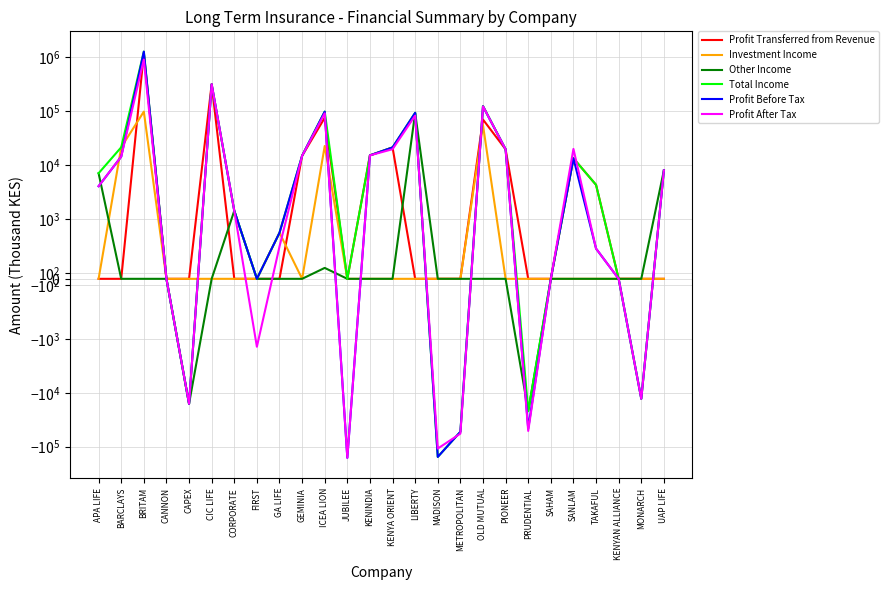

Reading left to right, what are all the values shown in this chart?

Profit Transferred from Revenue: APA LIFE=0	BARCLAYS=0	BRITAM=1156448	CANNON=0	CAPEX=0	CIC LIFE=311468	CORPORATE=0	FIRST=0	GA LIFE=0	GEMINIA=14729	ICEA LION=74536	JUBILEE=0	KENINDIA=15000	KENYA ORIENT=21044	LIBERTY=0	MADISON=0	METROPOLITAN=0	OLD MUTUAL=69111	PIONEER=19394	PRUDENTIAL=0	SAHAM=0	SANLAM=13229	TAKAFUL=4265	KENYAN ALLIANCE=0	MONARCH=0	UAP LIFE=0
Investment Income: APA LIFE=0	BARCLAYS=21176	BRITAM=97025	CANNON=0	CAPEX=0	CIC LIFE=0	CORPORATE=0	FIRST=0	GA LIFE=768	GEMINIA=0	ICEA LION=22366	JUBILEE=0	KENINDIA=0	KENYA ORIENT=0	LIBERTY=0	MADISON=0	METROPOLITAN=0	OLD MUTUAL=54434	PIONEER=0	PRUDENTIAL=0	SAHAM=0	SANLAM=0	TAKAFUL=0	KENYAN ALLIANCE=0	MONARCH=0	UAP LIFE=0
Other Income: APA LIFE=6999	BARCLAYS=0	BRITAM=0	CANNON=0	CAPEX=-16006	CIC LIFE=0	CORPORATE=1411	FIRST=0	GA LIFE=0	GEMINIA=0	ICEA LION=182	JUBILEE=0	KENINDIA=0	KENYA ORIENT=0	LIBERTY=92107	MADISON=0	METROPOLITAN=0	OLD MUTUAL=0	PIONEER=0	PRUDENTIAL=-21885	SAHAM=0	SANLAM=0	TAKAFUL=0	KENYAN ALLIANCE=0	MONARCH=0	UAP LIFE=7908
Total Income: APA LIFE=6999	BARCLAYS=21176	BRITAM=1253473	CANNON=0	CAPEX=-16006	CIC LIFE=311468	CORPORATE=1411	FIRST=0	GA LIFE=768	GEMINIA=14729	ICEA LION=97084	JUBILEE=0	KENINDIA=15000	KENYA ORIENT=21044	LIBERTY=92107	MADISON=-154420	METROPOLITAN=-52844	OLD MUTUAL=123545	PIONEER=19394	PRUDENTIAL=-21885	SAHAM=0	SANLAM=13229	TAKAFUL=4265	KENYAN ALLIANCE=0	MONARCH=-12915	UAP LIFE=7908
Profit Before Tax: APA LIFE=4028	BARCLAYS=14210	BRITAM=1253473	CANNON=0	CAPEX=-16006	CIC LIFE=311468	CORPORATE=1411	FIRST=0	GA LIFE=768	GEMINIA=14729	ICEA LION=96837	JUBILEE=-160300	KENINDIA=15000	KENYA ORIENT=21044	LIBERTY=92107	MADISON=-154420	METROPOLITAN=-52844	OLD MUTUAL=121404	PIONEER=19394	PRUDENTIAL=-46112	SAHAM=0	SANLAM=13229	TAKAFUL=504	KENYAN ALLIANCE=0	MONARCH=-12915	UAP LIFE=7908
Profit After Tax: APA LIFE=4028	BARCLAYS=14210	BRITAM=894652	CANNON=0	CAPEX=-16006	CIC LIFE=311468	CORPORATE=1411	FIRST=-1405	GA LIFE=538	GEMINIA=14729	ICEA LION=90146	JUBILEE=-160300	KENINDIA=15000	KENYA ORIENT=19521	LIBERTY=81862	MADISON=-108094	METROPOLITAN=-57170	OLD MUTUAL=121404	PIONEER=19394	PRUDENTIAL=-50955	SAHAM=0	SANLAM=19748	TAKAFUL=504	KENYAN ALLIANCE=0	MONARCH=-12915	UAP LIFE=7908